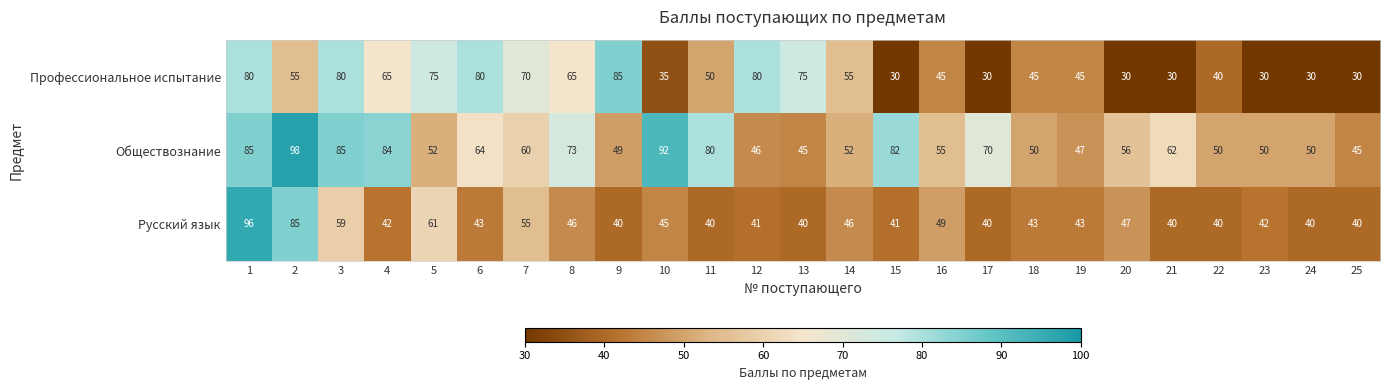

What is the spread (max minus min) of values at 10?

57